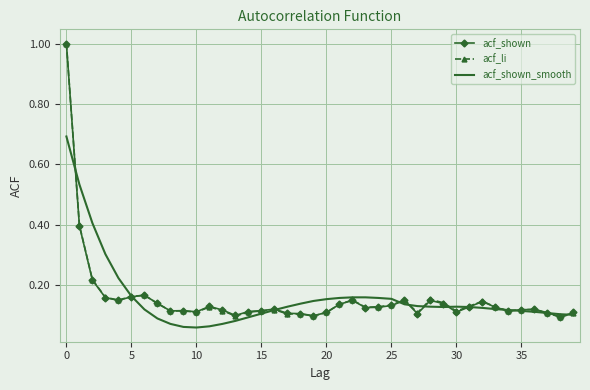

Which series has the widest spread of values?

acf_li